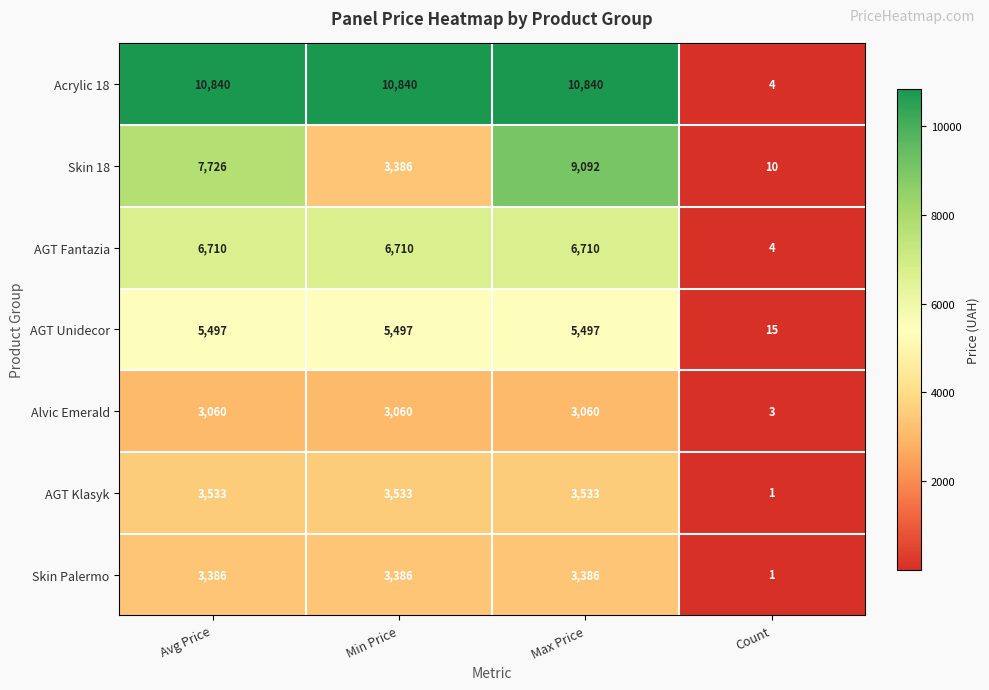

Reading left to right, extract all data points from this chart.

Acrylic 18: Avg Price=10840	Min Price=10840	Max Price=10840	Count=4
Skin 18: Avg Price=7726	Min Price=3386	Max Price=9092	Count=10
AGT Fantazia: Avg Price=6710	Min Price=6710	Max Price=6710	Count=4
AGT Unidecor: Avg Price=5497	Min Price=5497	Max Price=5497	Count=15
Alvic Emerald: Avg Price=3060	Min Price=3060	Max Price=3060	Count=3
AGT Klasyk: Avg Price=3533	Min Price=3533	Max Price=3533	Count=1
Skin Palermo: Avg Price=3386	Min Price=3386	Max Price=3386	Count=1